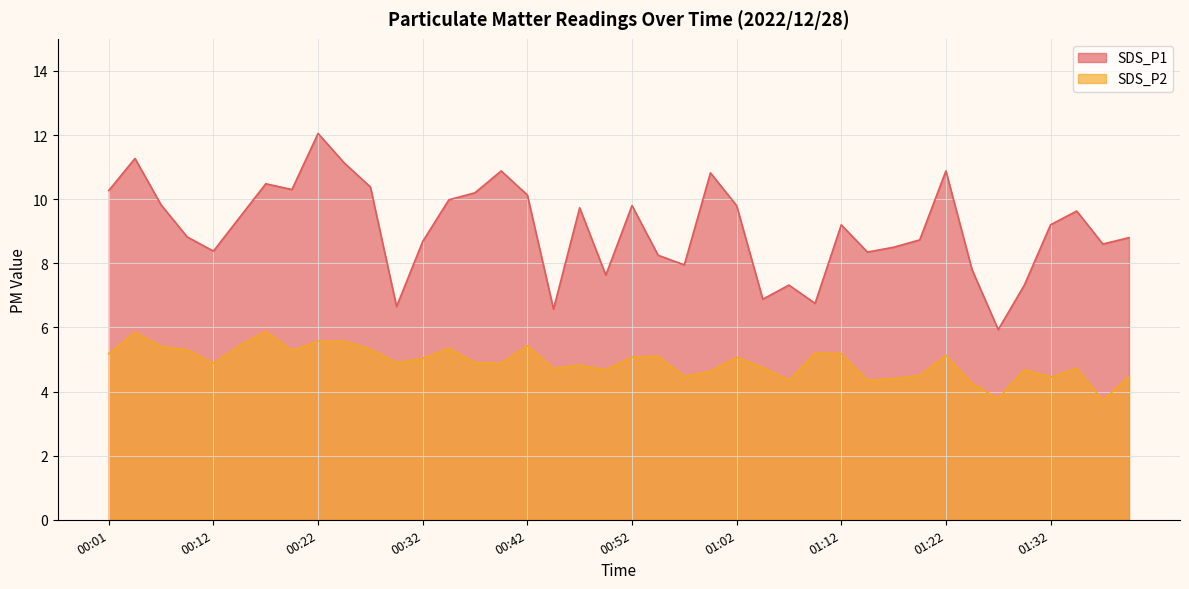

What is the label of the 9th point from the right?

01:20